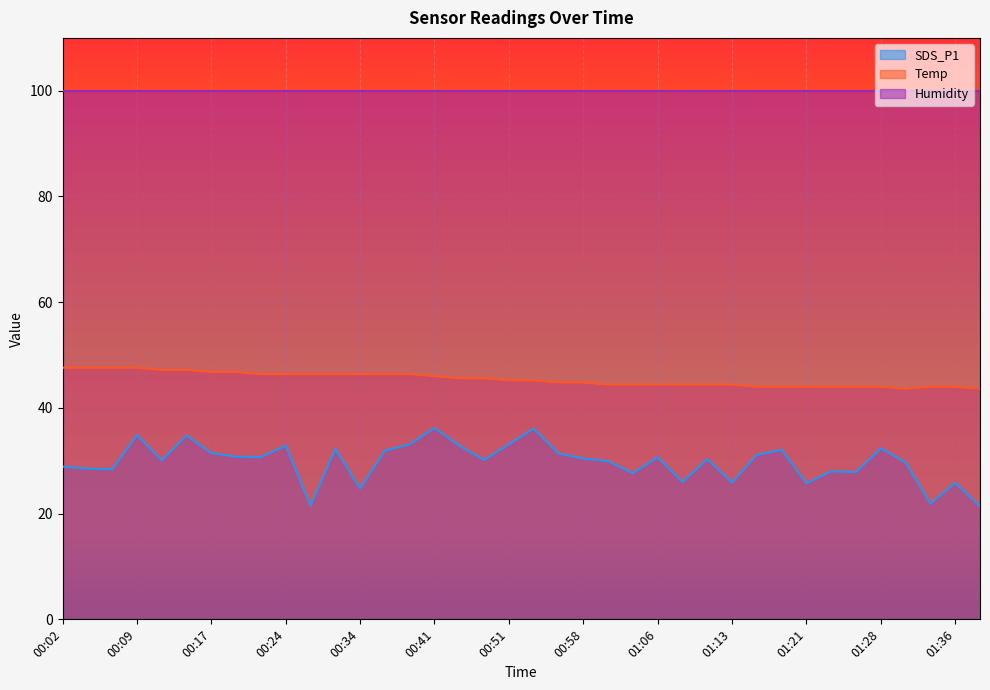

At which category does SDS_P1 reach its first local valley?

00:07